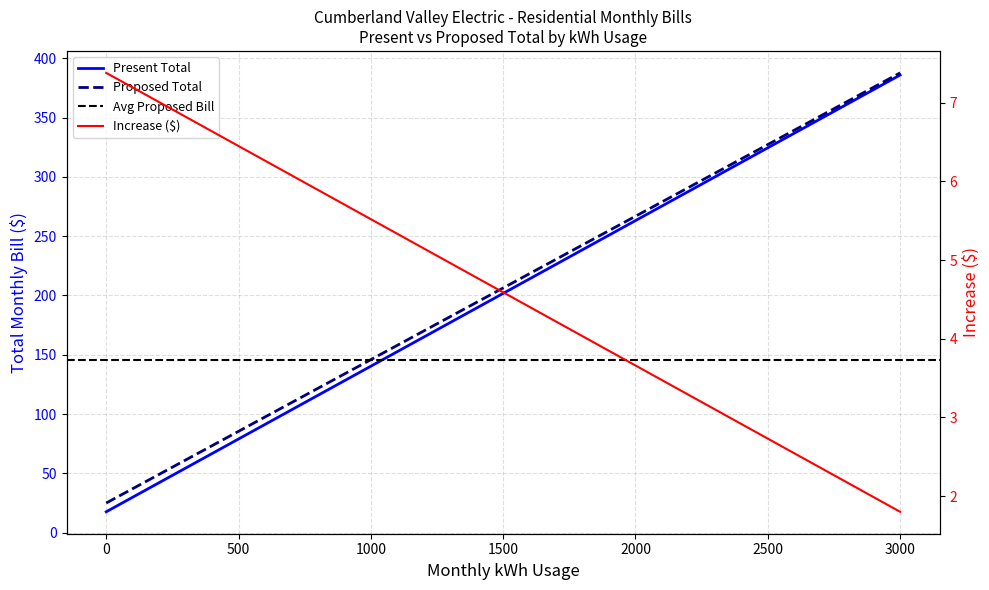

What is the maximum value shown in the chart?

387.7